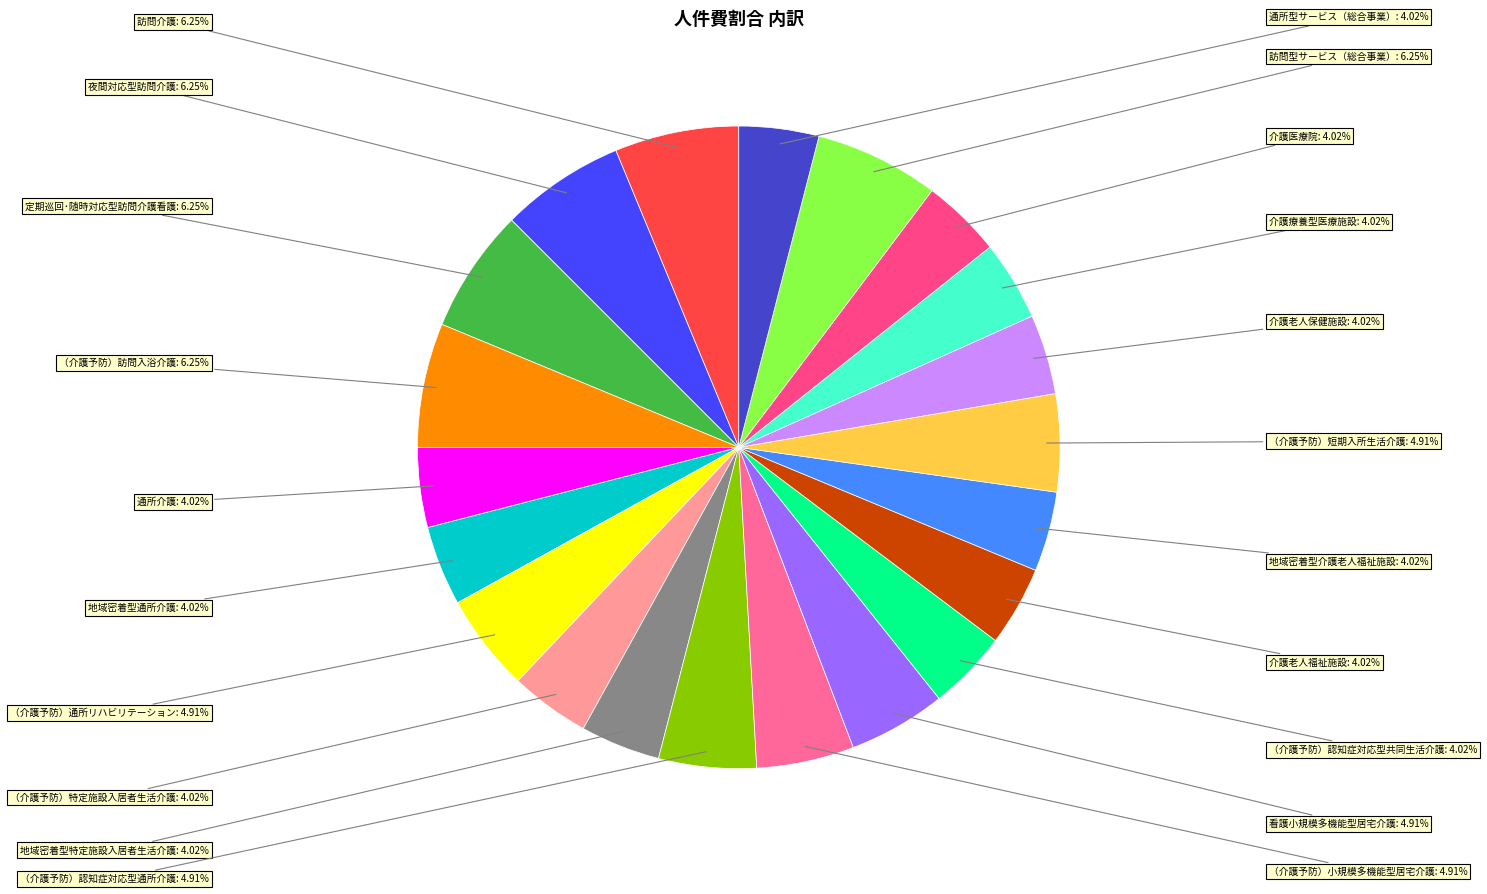

Rank the categories by value from highest to lowest.

訪問介護, 夜間対応型訪問介護, 定期巡回･随時対応型訪問介護看護, （介護予防）訪問入浴介護, 訪問型サービス（総合事業）, （介護予防）通所リハビリテーション, （介護予防）認知症対応型通所介護, （介護予防）小規模多機能型居宅介護, 看護小規模多機能型居宅介護, （介護予防）短期入所生活介護, 通所介護, 地域密着型通所介護, （介護予防）特定施設入居者生活介護, 地域密着型特定施設入居者生活介護, （介護予防）認知症対応型共同生活介護, 介護老人福祉施設, 地域密着型介護老人福祉施設, 介護老人保健施設, 介護療養型医療施設, 介護医療院, 通所型サービス（総合事業）